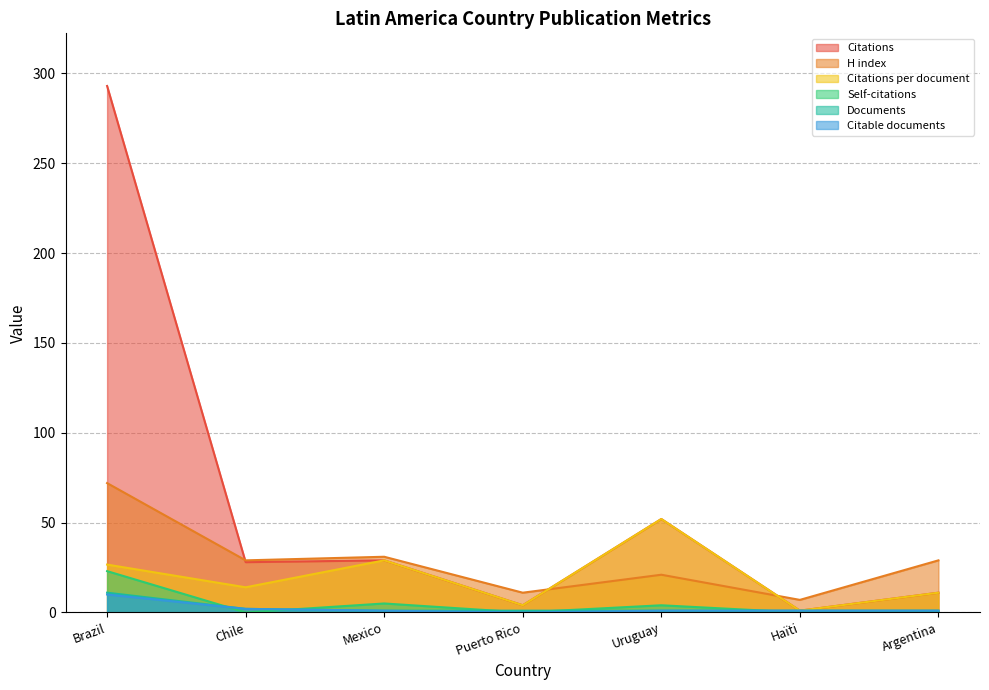

Is the value of Citations per document at Uruguay greater than the value of H index at Brazil?

No